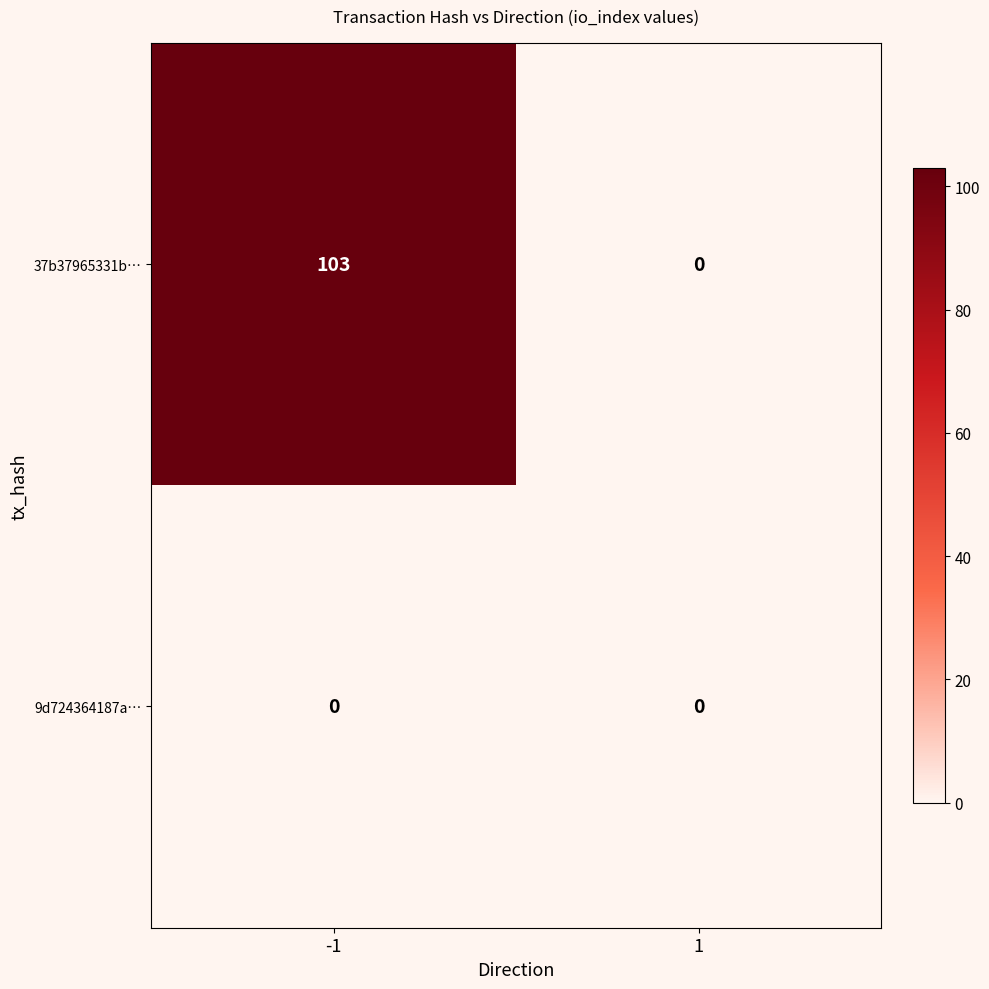

What is the difference between the highest and lowest values at -1?

103